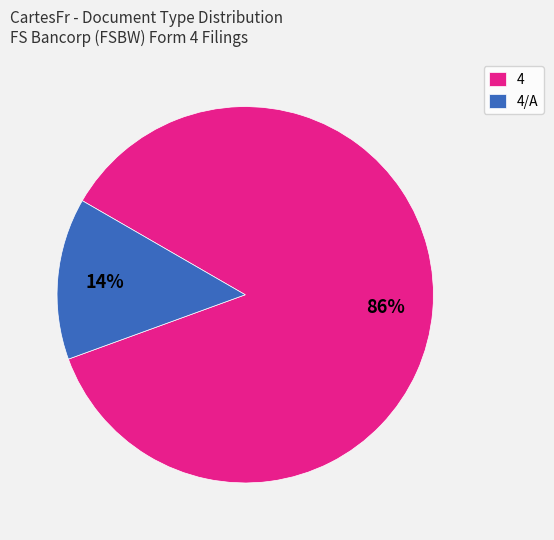

To the nearest percent, what is the average slice percentage?

50%